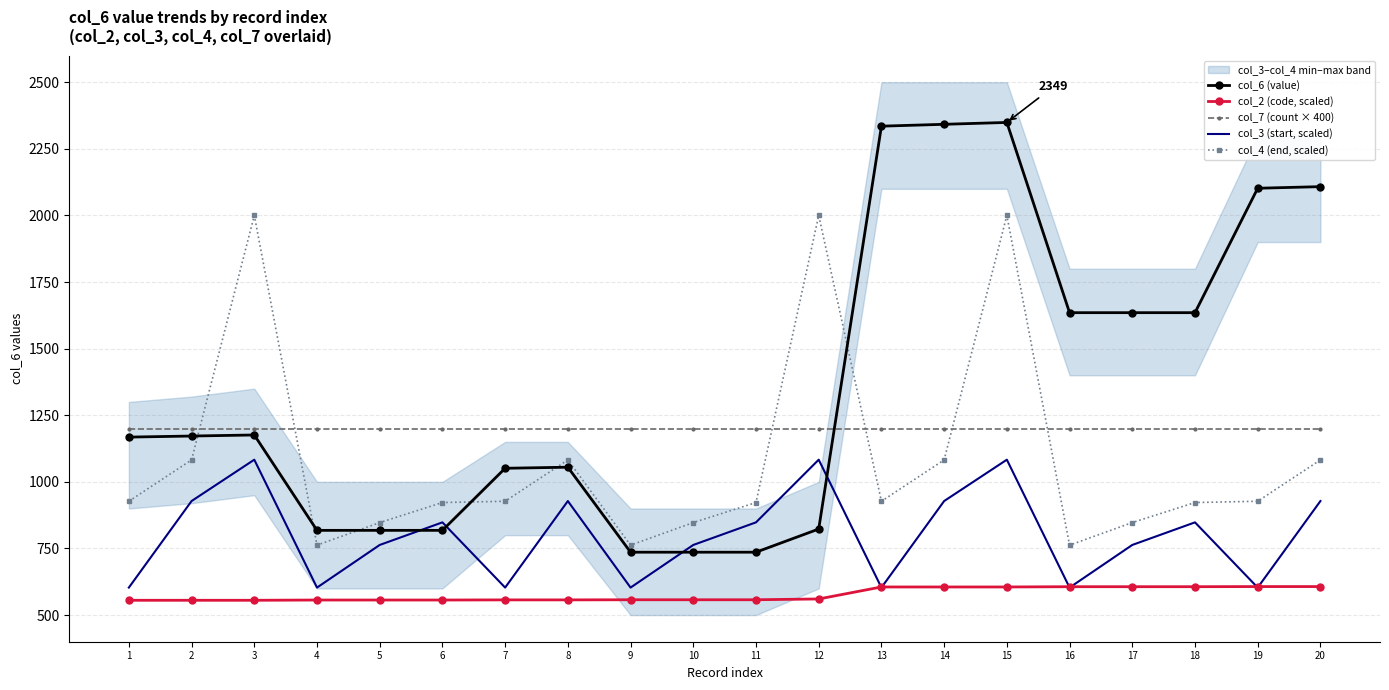

True or false: col_6 (value) has a value of 3102.1 at 13.

False